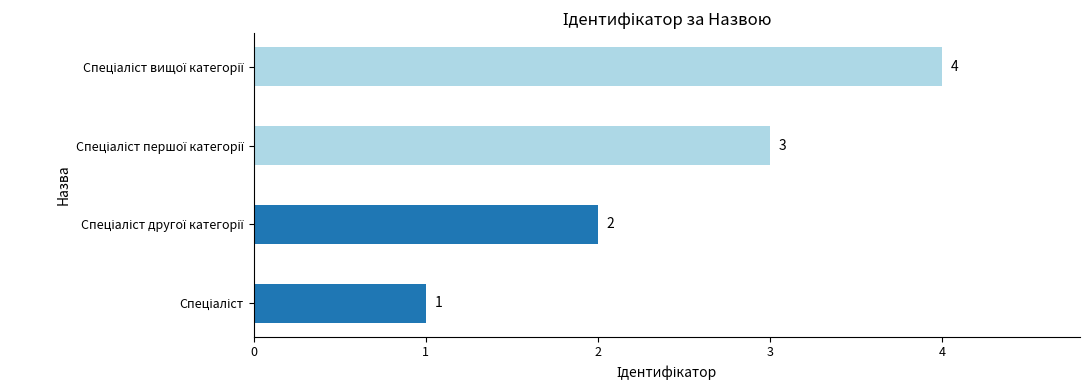

What is the greatest value displayed?

4